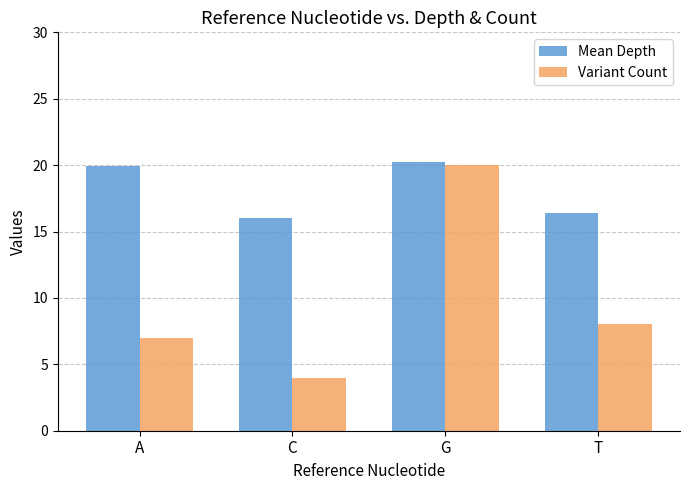

List the series in order of their overall mean, highest first.

Mean Depth, Variant Count